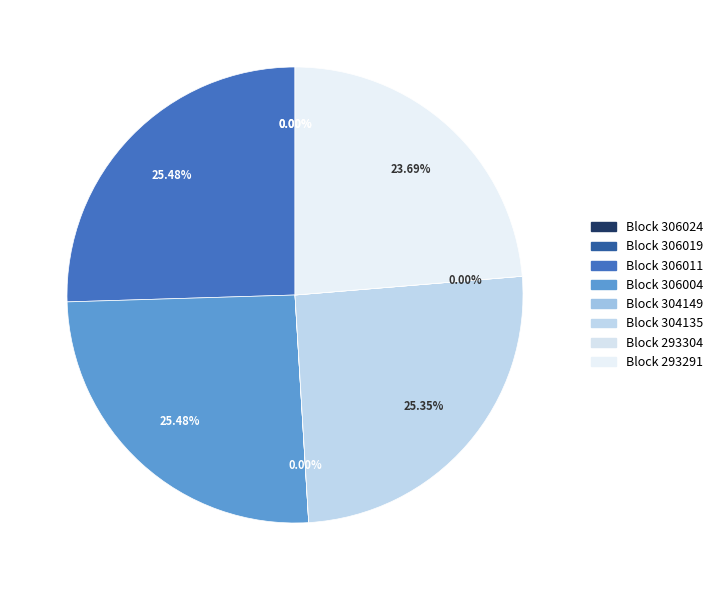

What is the largest slice in the pie chart?

306011